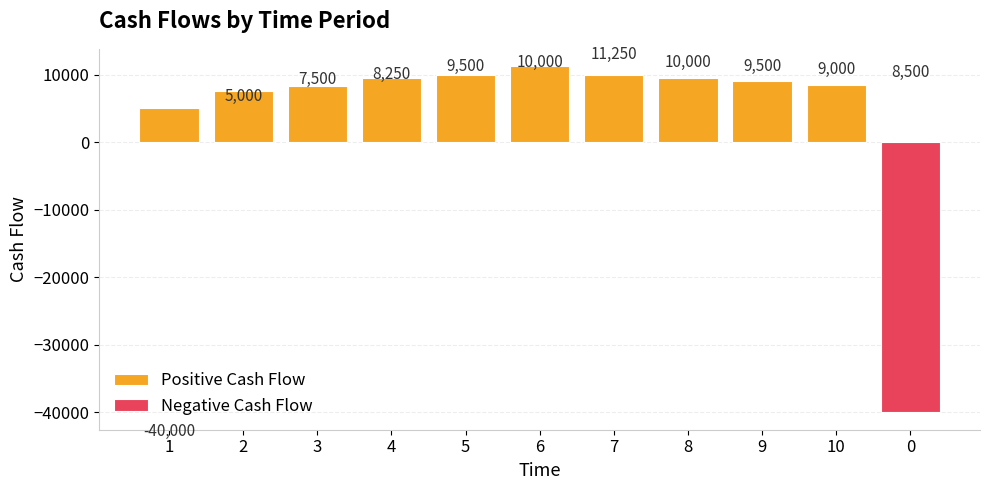

What is the difference between the maximum and minimum values in the Positive Cash Flow series?

6250